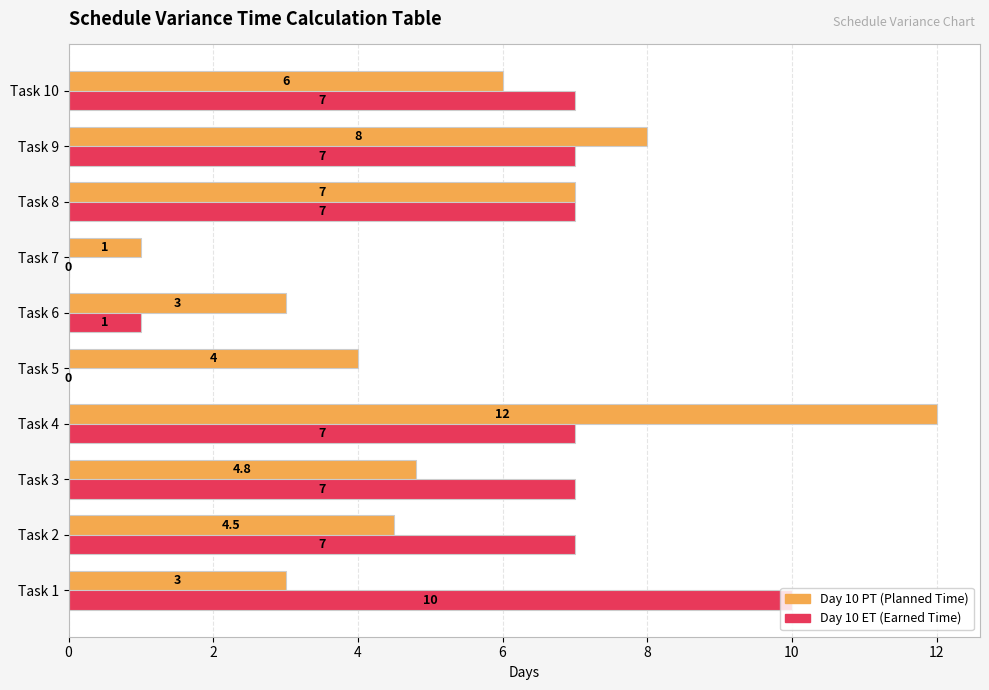

What is the greatest value displayed?

12.0